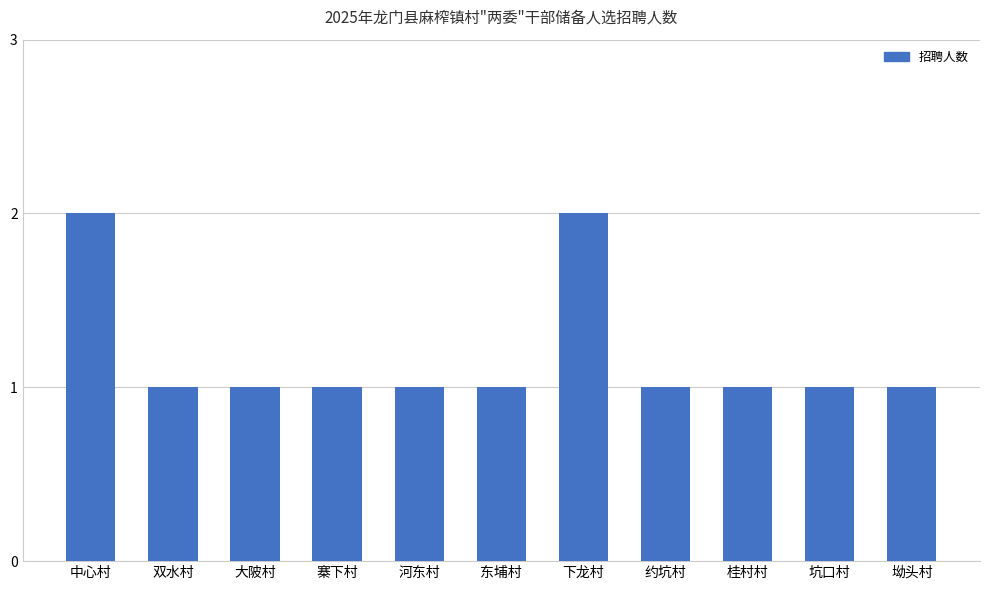

What position from the left is 河东村?

5